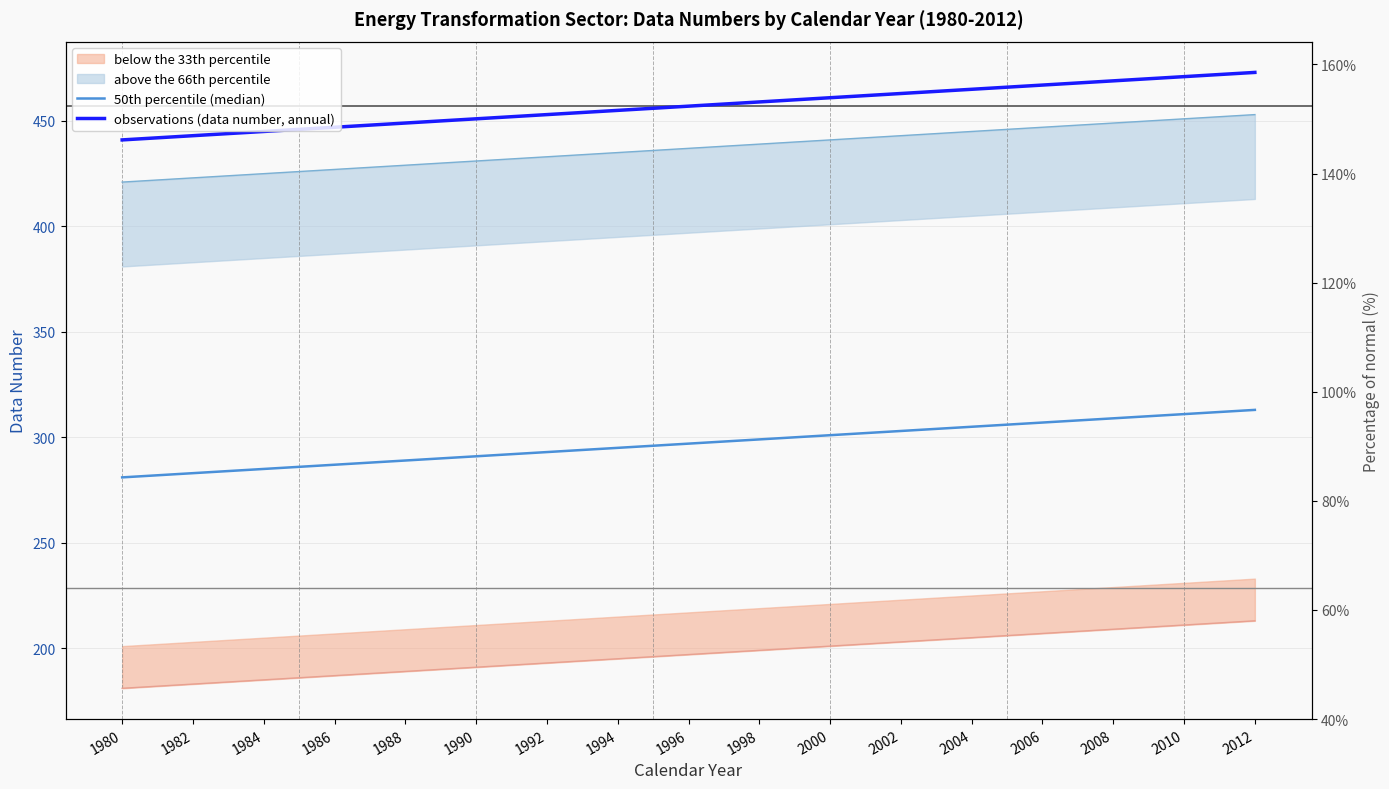

What is the difference between the second highest and minimum values in the observations (data number, annual) series?

31